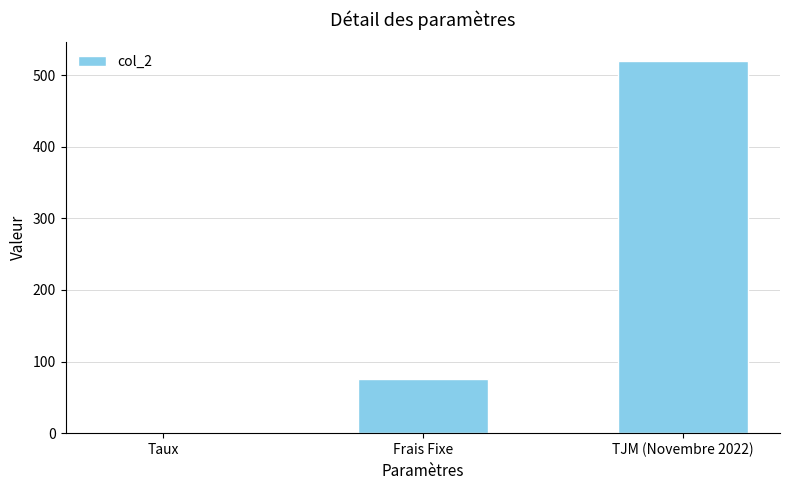

Where is the data nearest to the value 260?

Frais Fixe